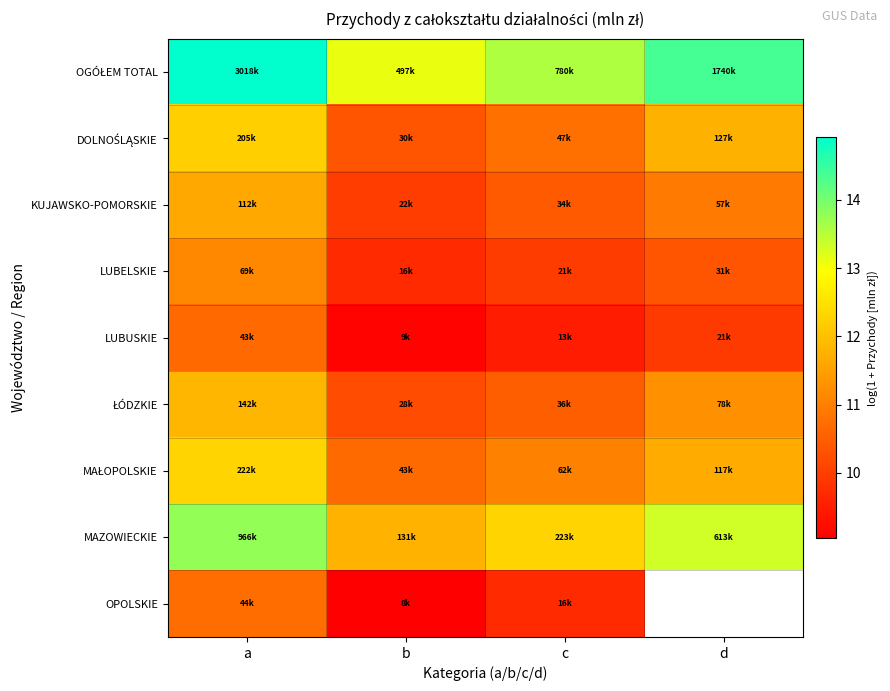

What is the spread (max minus min) of values at b?

4.1